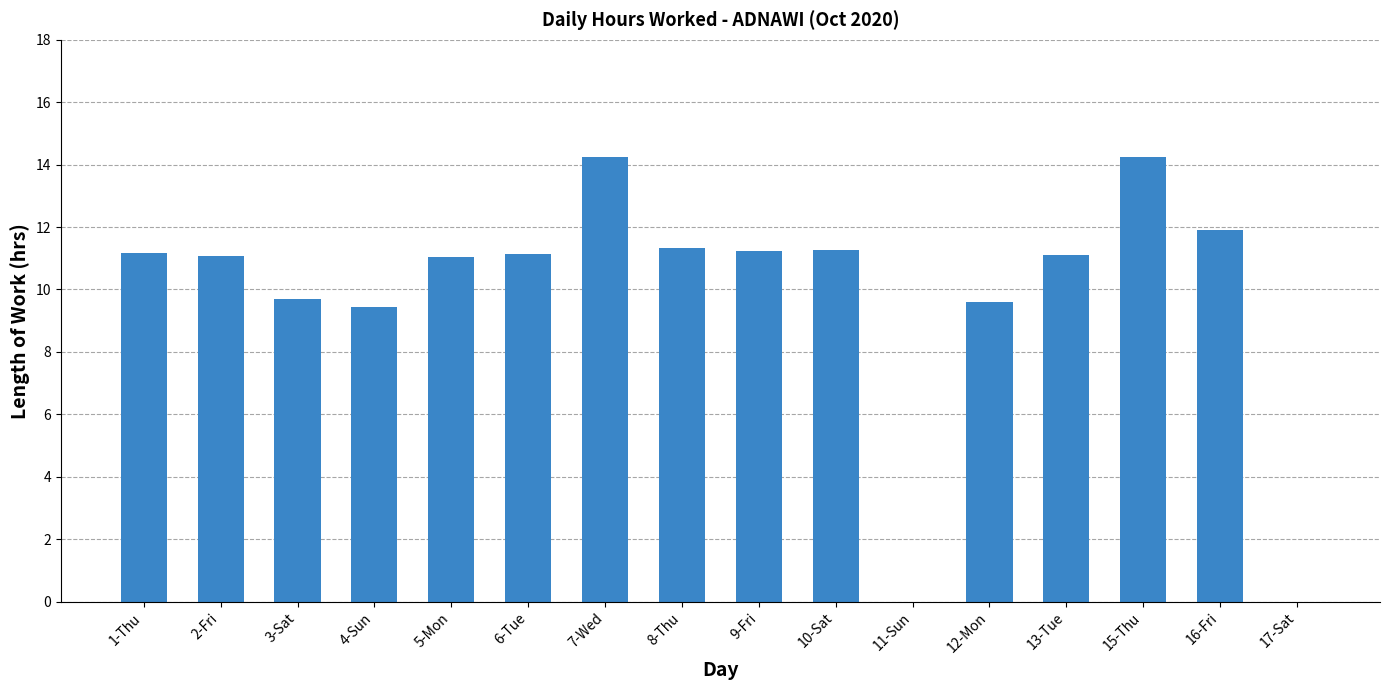

What is the maximum value shown in the chart?

14.2